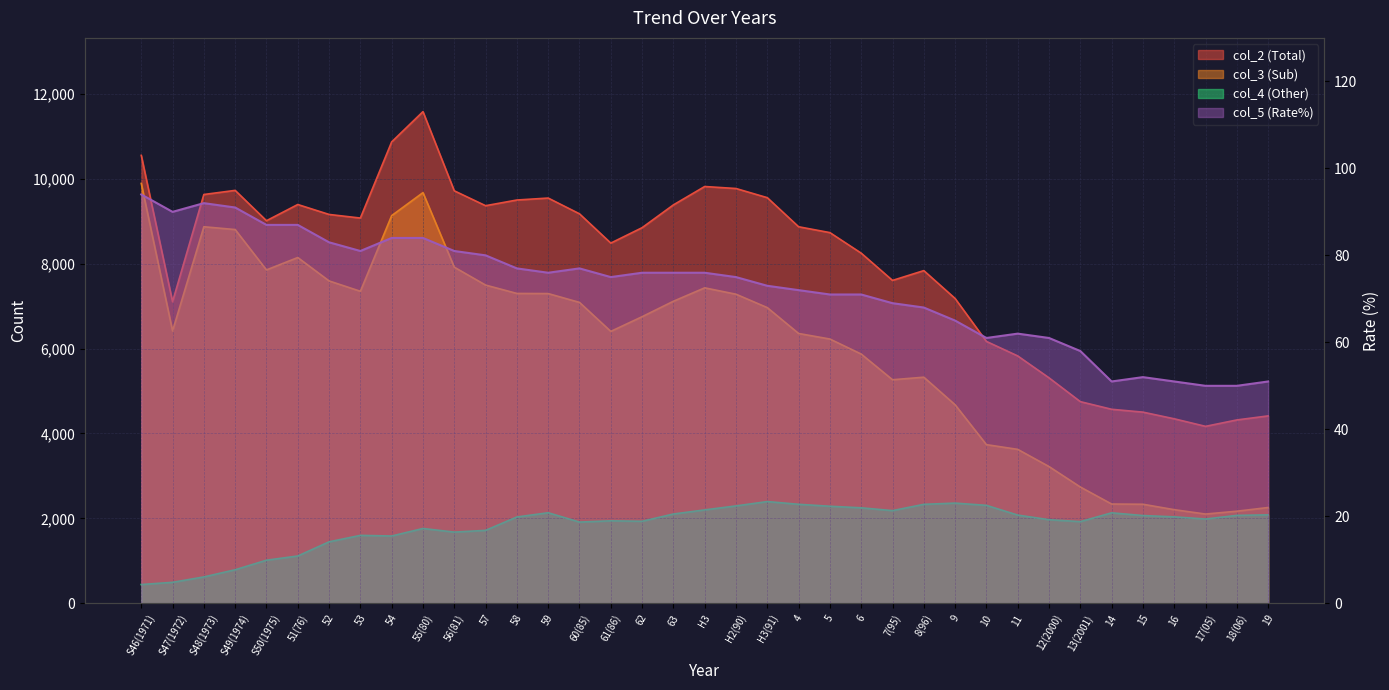

What position from the right is H2(90)?

18